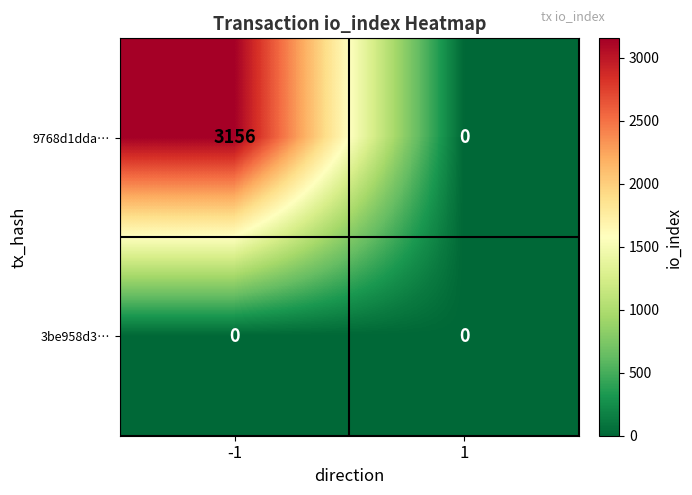

What is the spread (max minus min) of values at -1?

3156